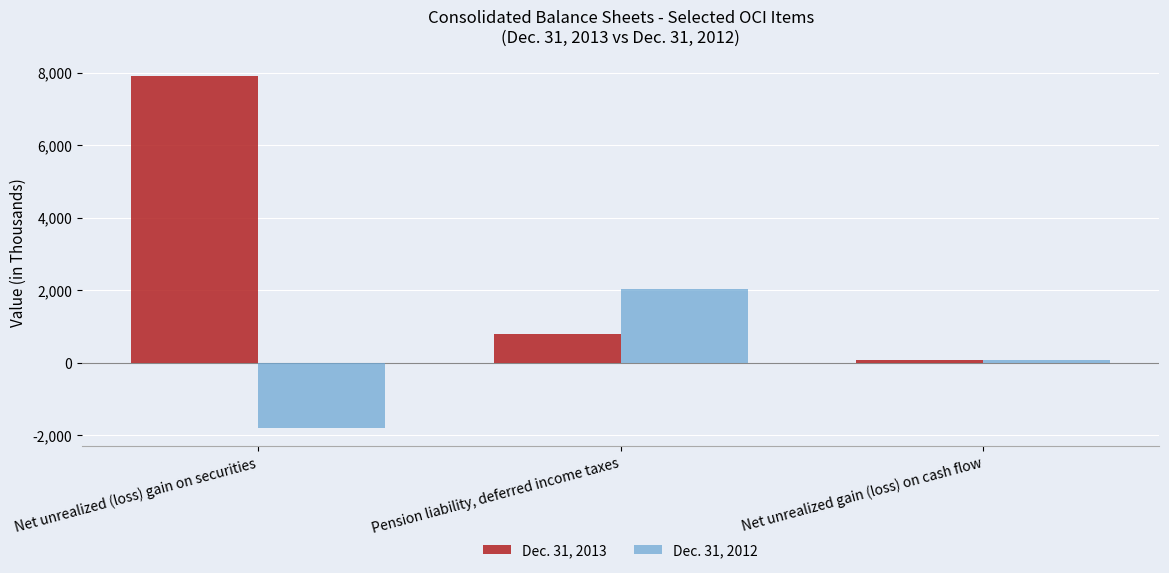

What is the sum of all Dec. 31, 2013 values?

8741